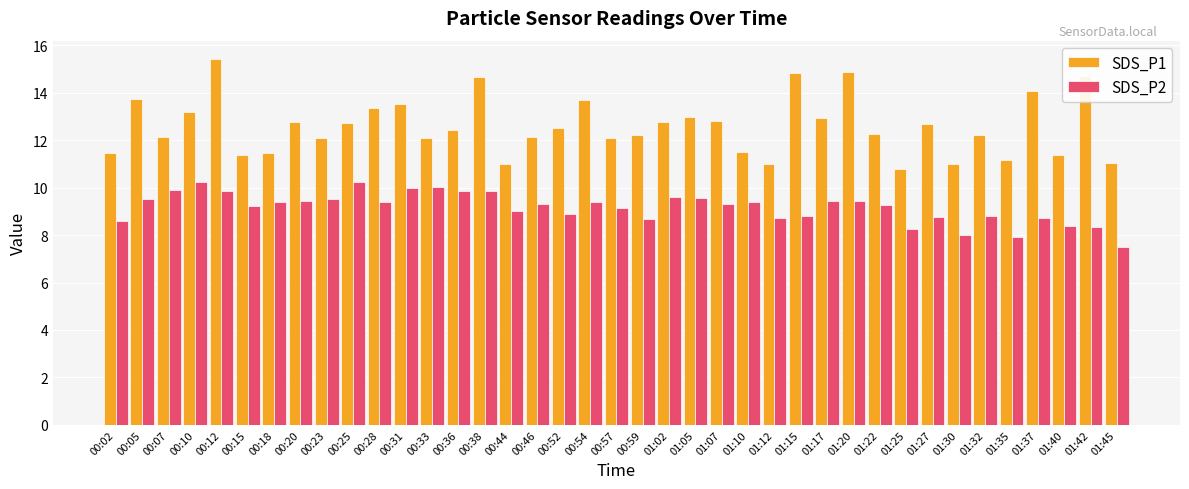

What is the label of the 20th bar from the right?

00:57